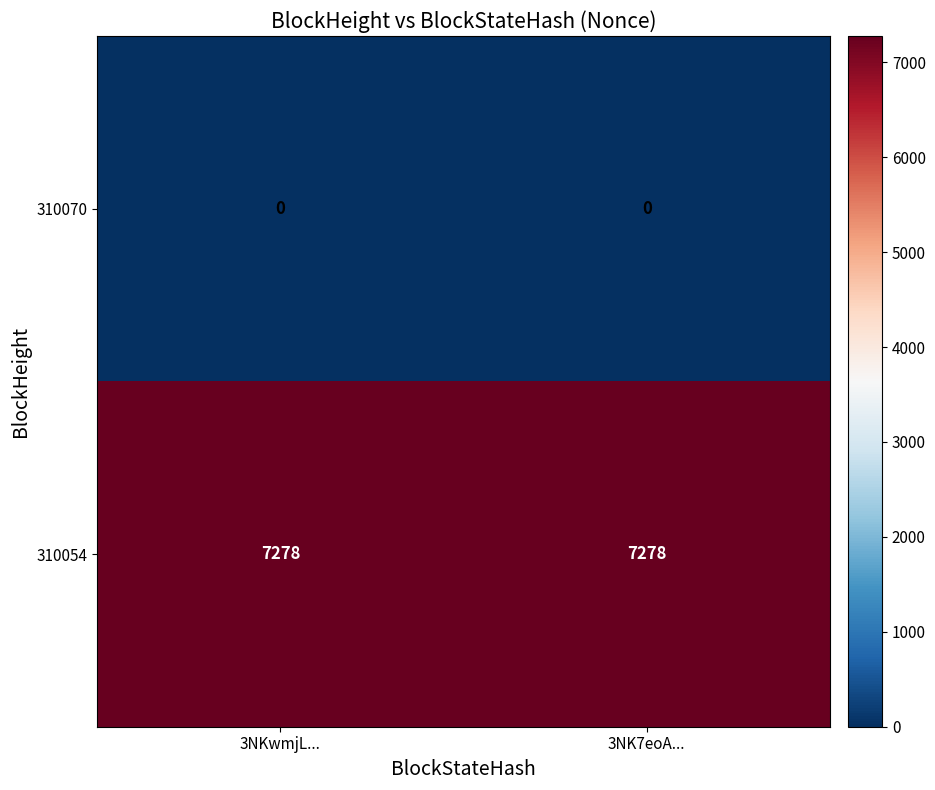

Read the 310054 value at 3NK7eoA....

7278